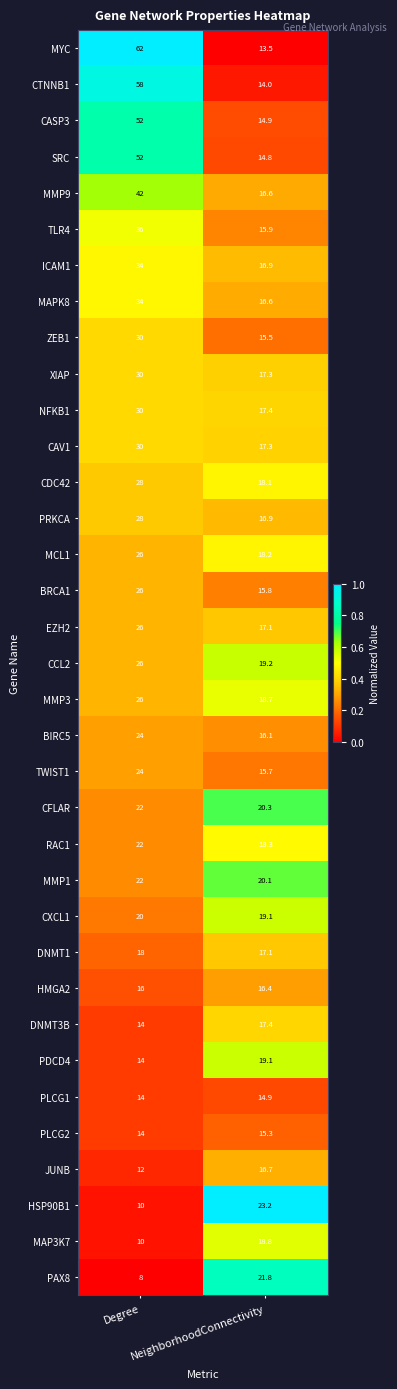

At which label is XIAP closest to 23?

NeighborhoodConnectivity